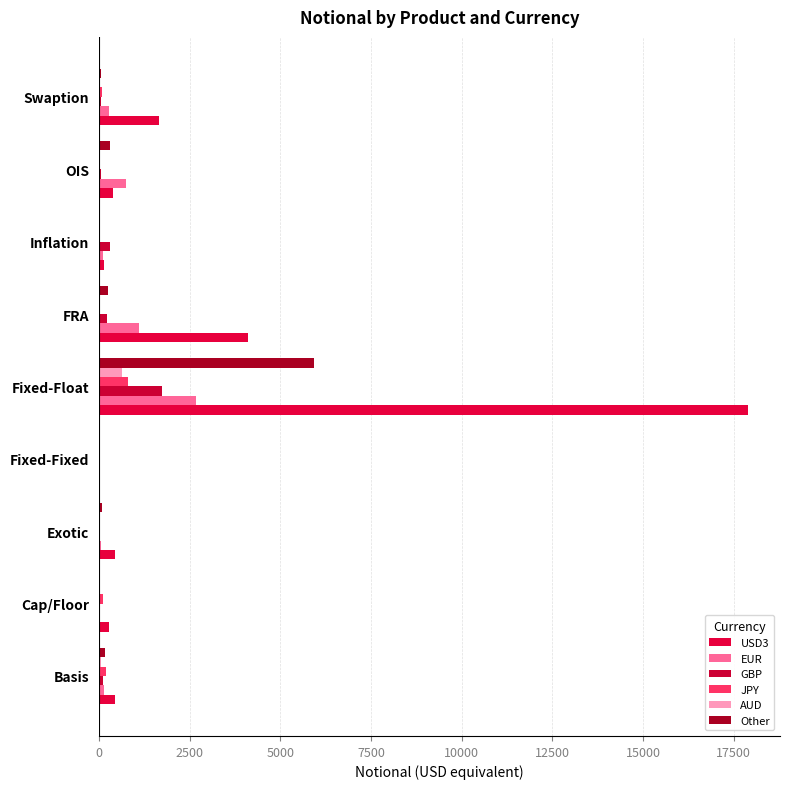

At which label does JPY reach its peak?

Fixed-Float